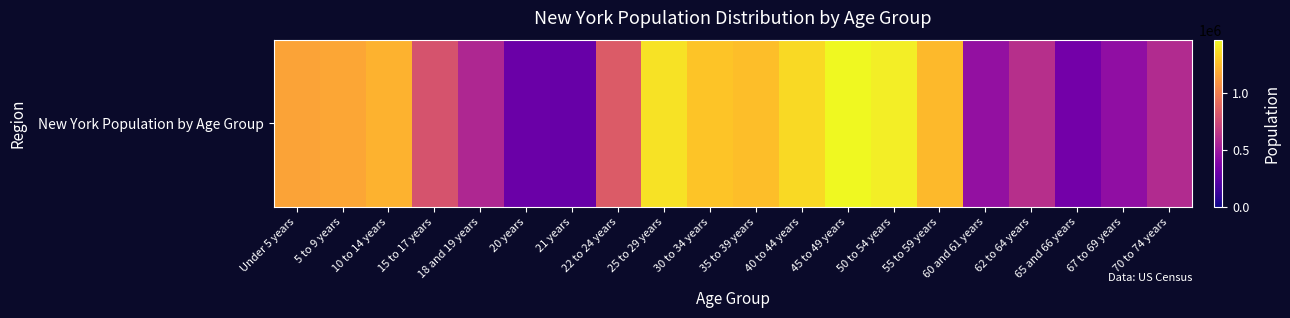

True or false: the data shows 1155822 at Under 5 years.

True